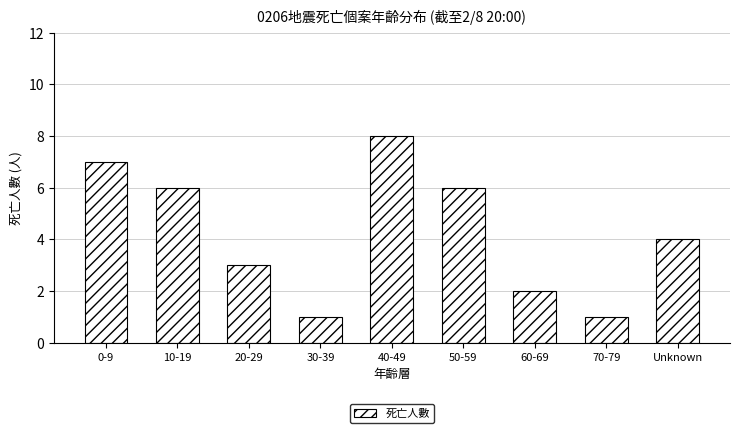

The value at 0-9 is 7. True or false?

True